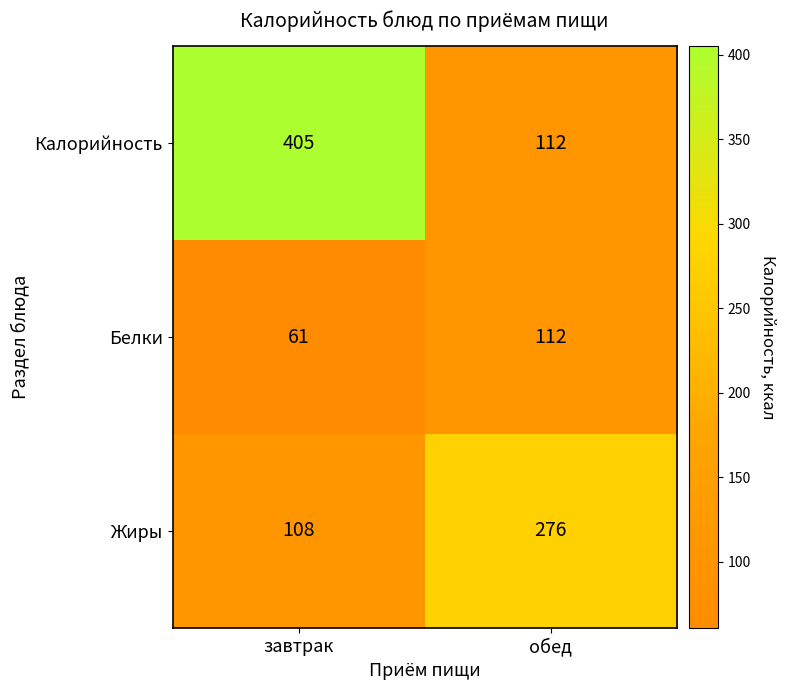

What is the sum of the Жиры values at завтрак and обед?

384